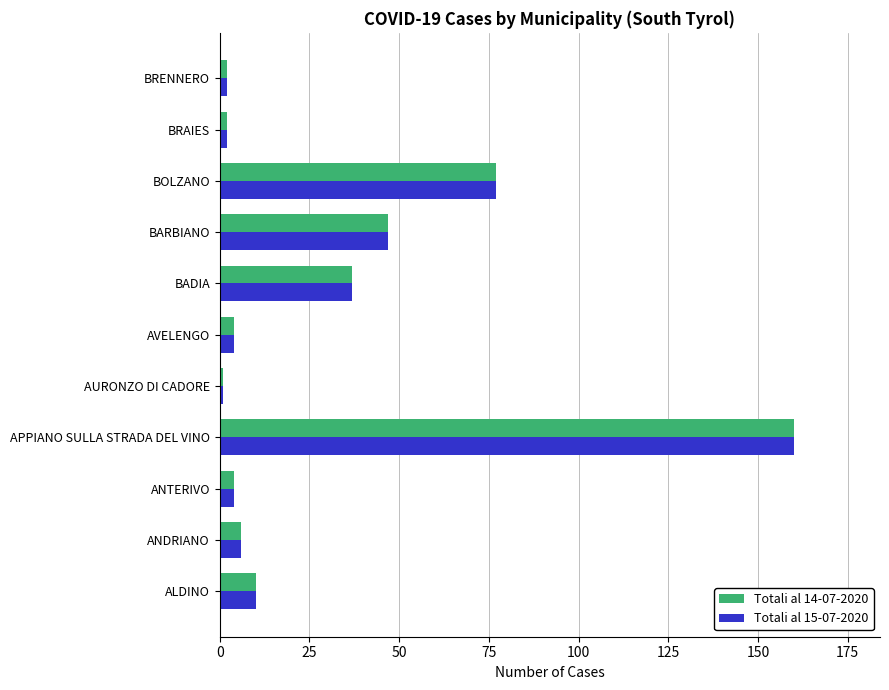

What is the sum of all Totali al 14-07-2020 values?

350